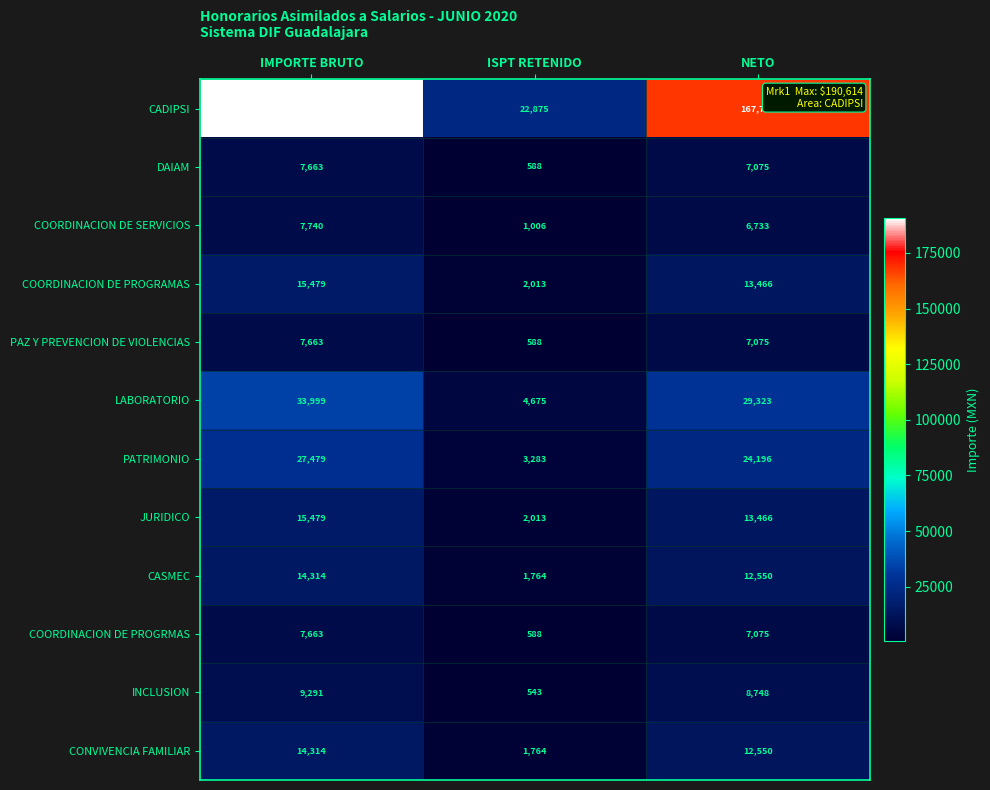

What is the sum of the PAZ Y PREVENCION DE VIOLENCIAS values at ISPT RETENIDO and NETO?

7663